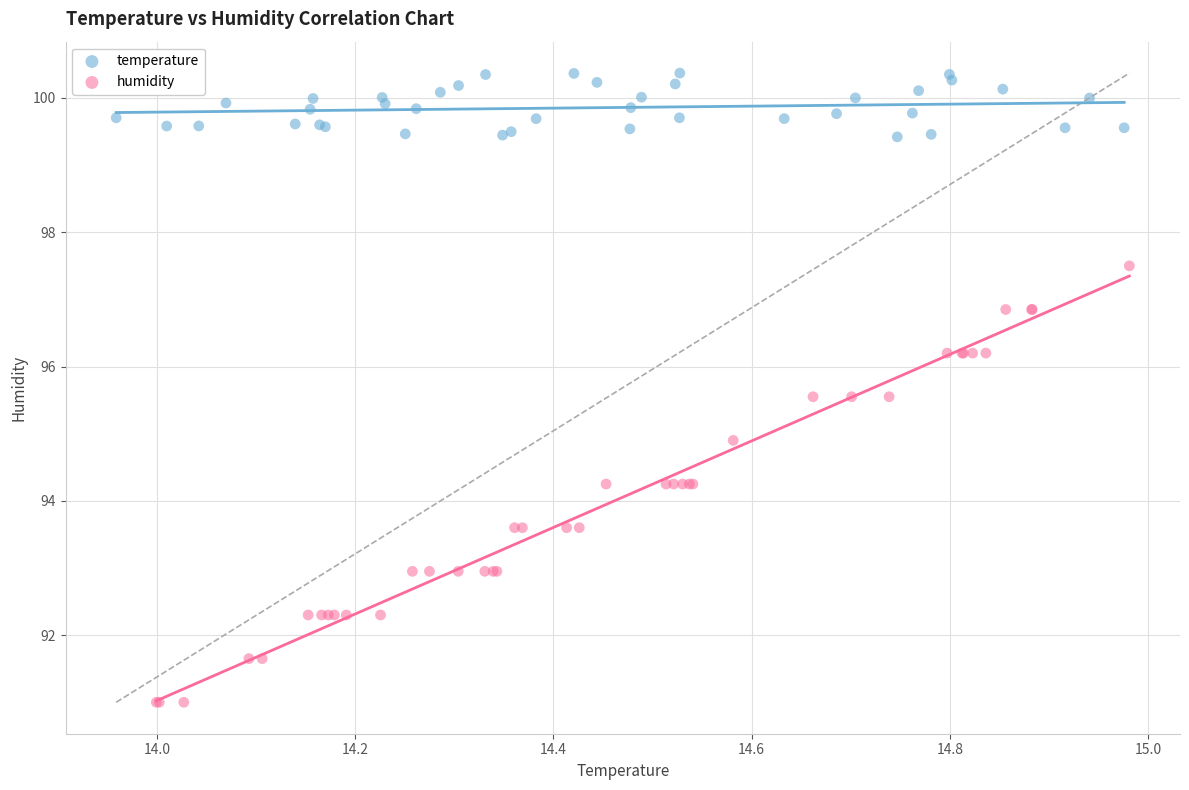

Which series contains the lowest Y value?

humidity